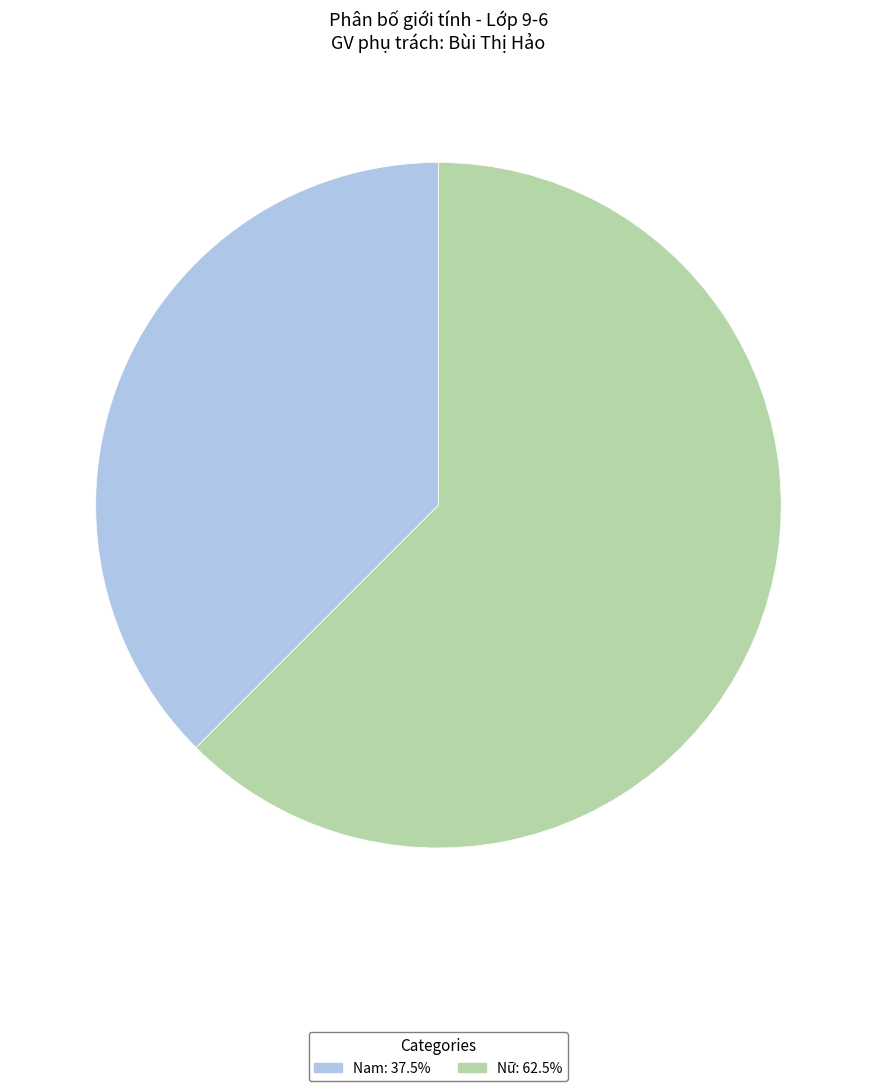

Which category has the smallest portion of the pie?

Nam